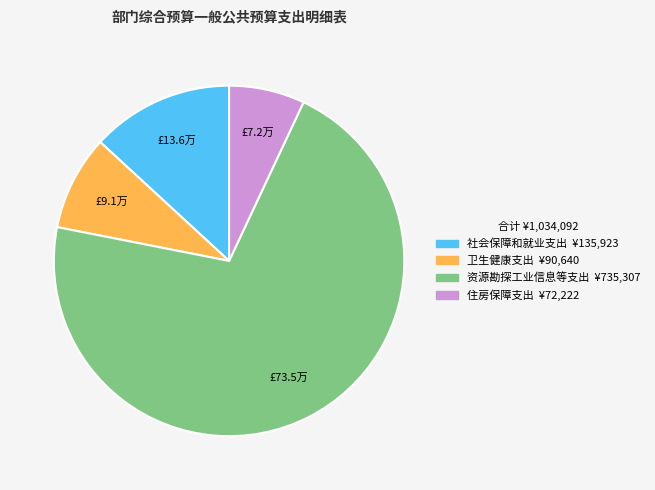

Is there a majority slice in this chart?

Yes